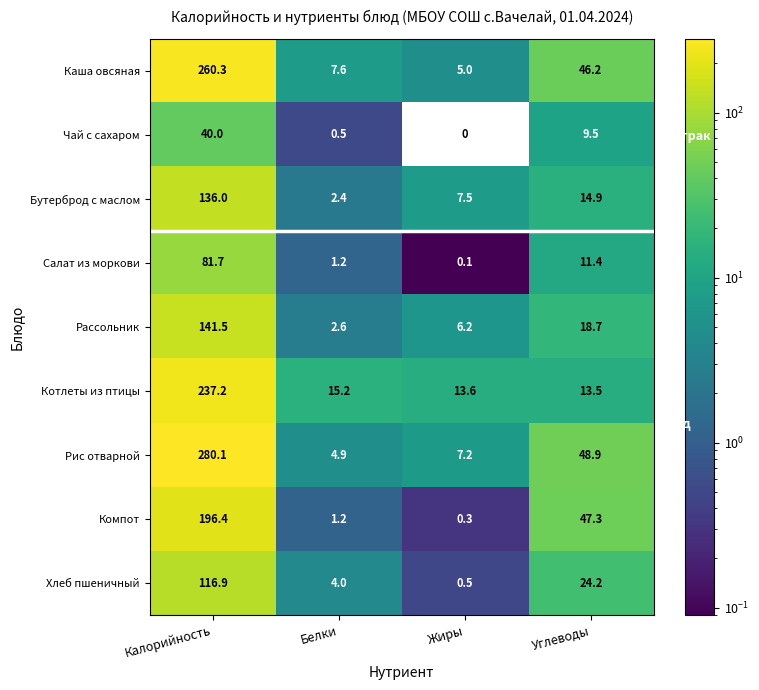

What is the greatest value displayed?

280.1